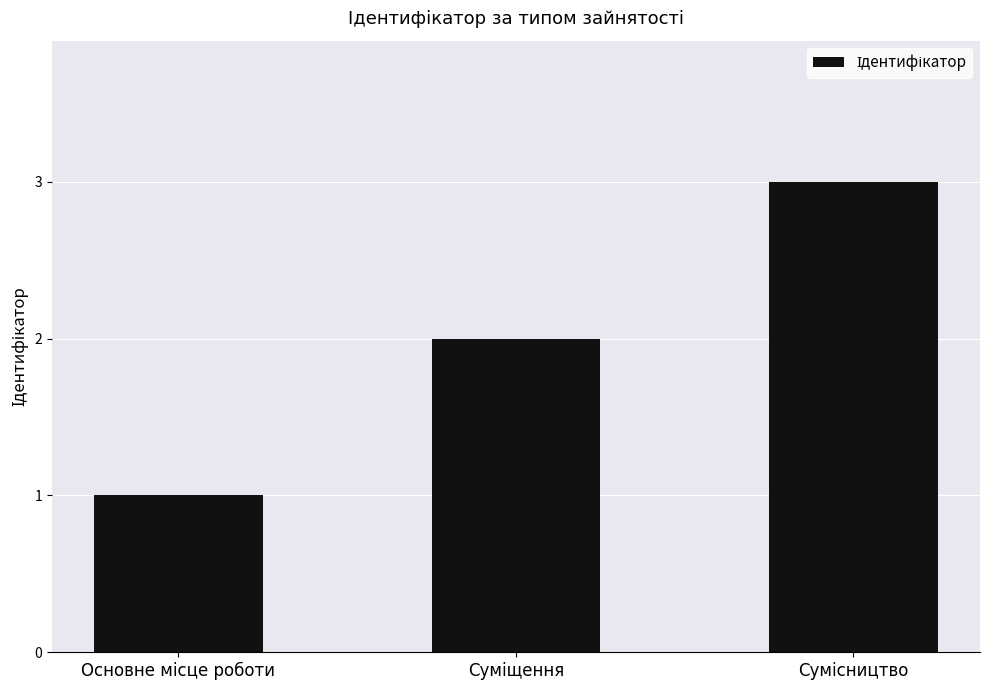

What is the minimum value shown in the chart?

1